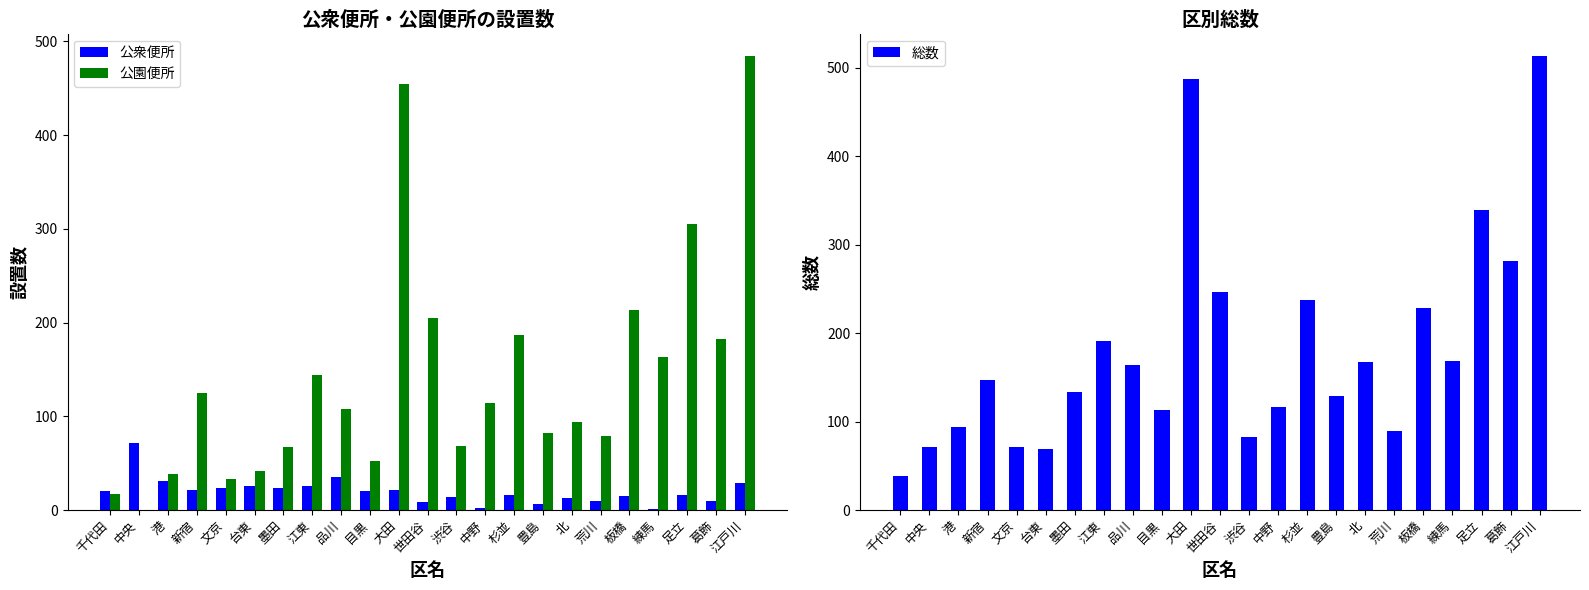

What is the minimum value for 公衆便所?

1